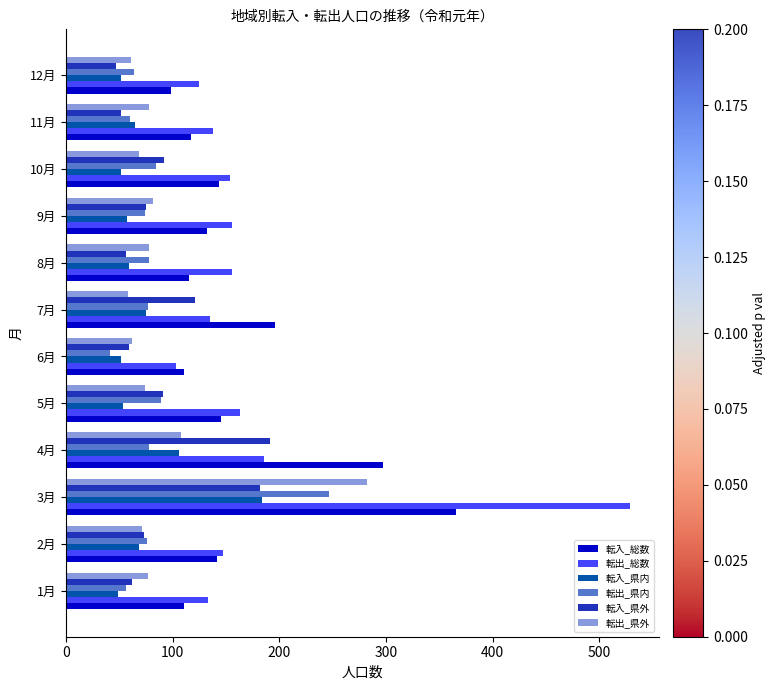

Which label corresponds to the largest value in the chart?

3月